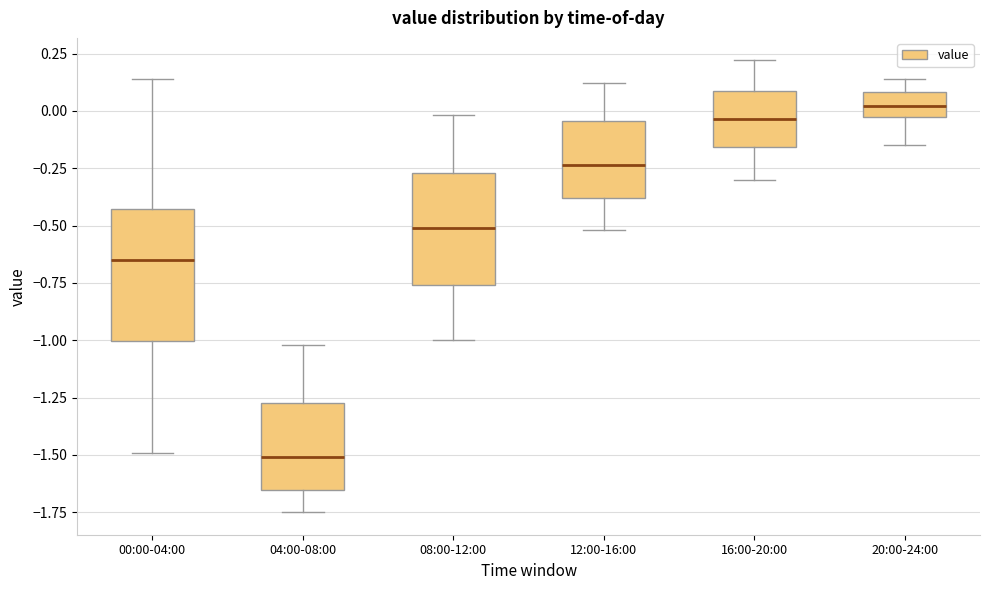

Which box has the lowest median line?

04:00-08:00